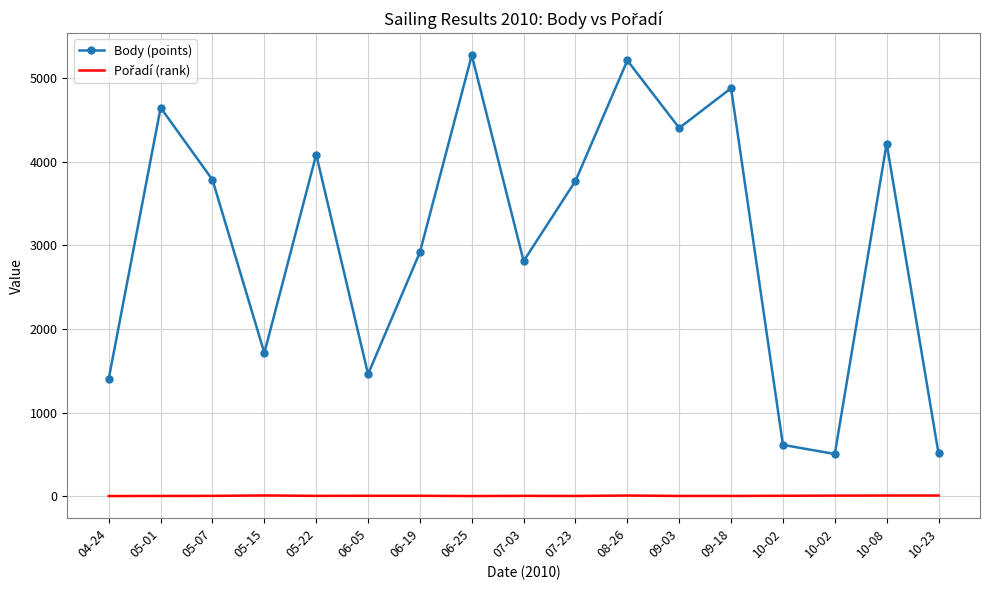

At which category does Body (points) reach its first local peak?

05-01